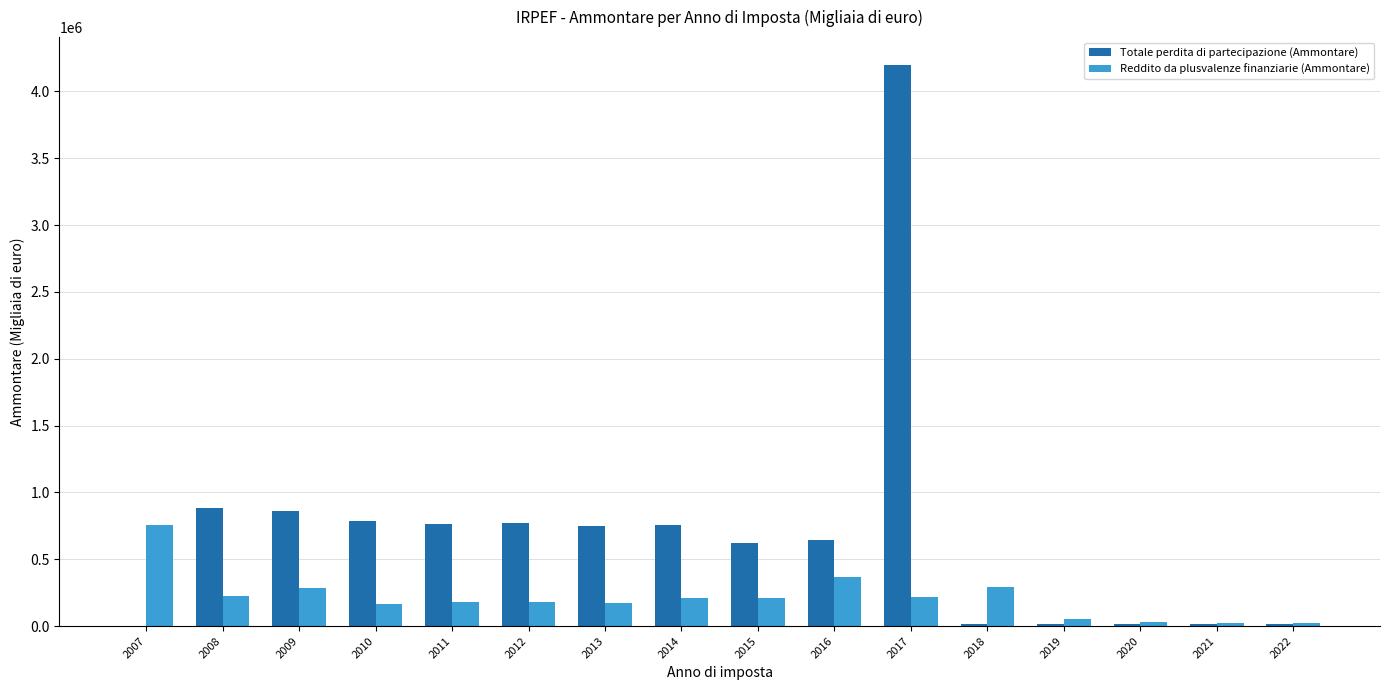

Is it true that Totale perdita di partecipazione (Ammontare) equals 424962.2 at 2011?

False